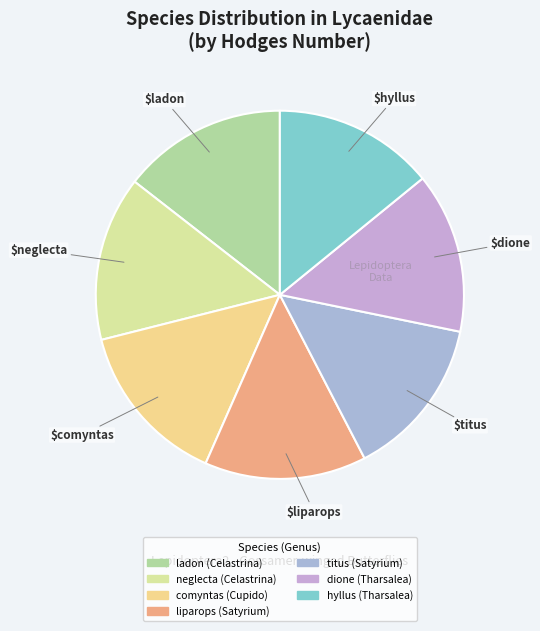

What percentage do neglecta (Celastrina) and hyllus (Tharsalea) together represent?

28.6%